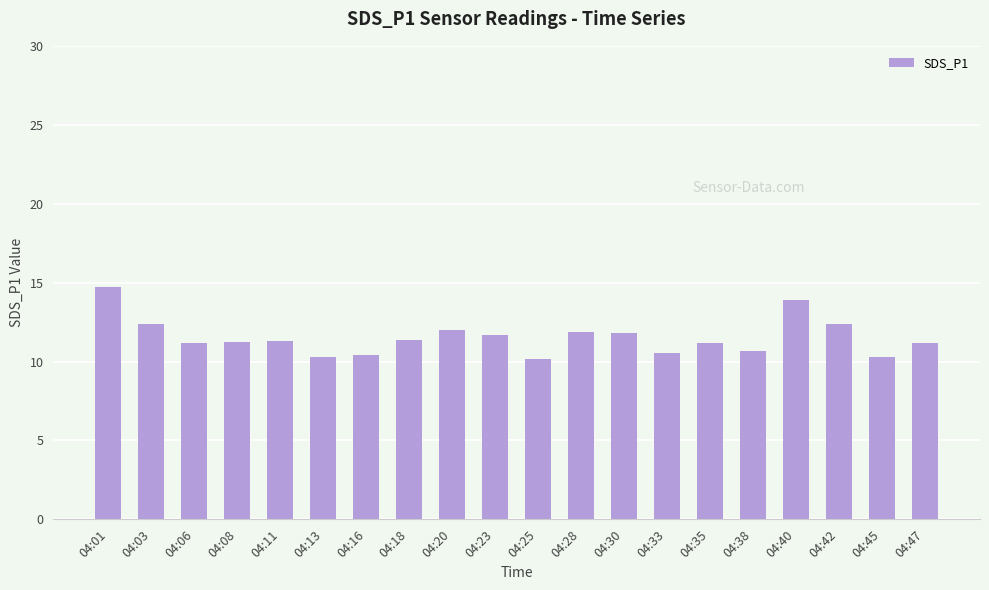

True or false: the data shows 17.7 at 04:28.

False